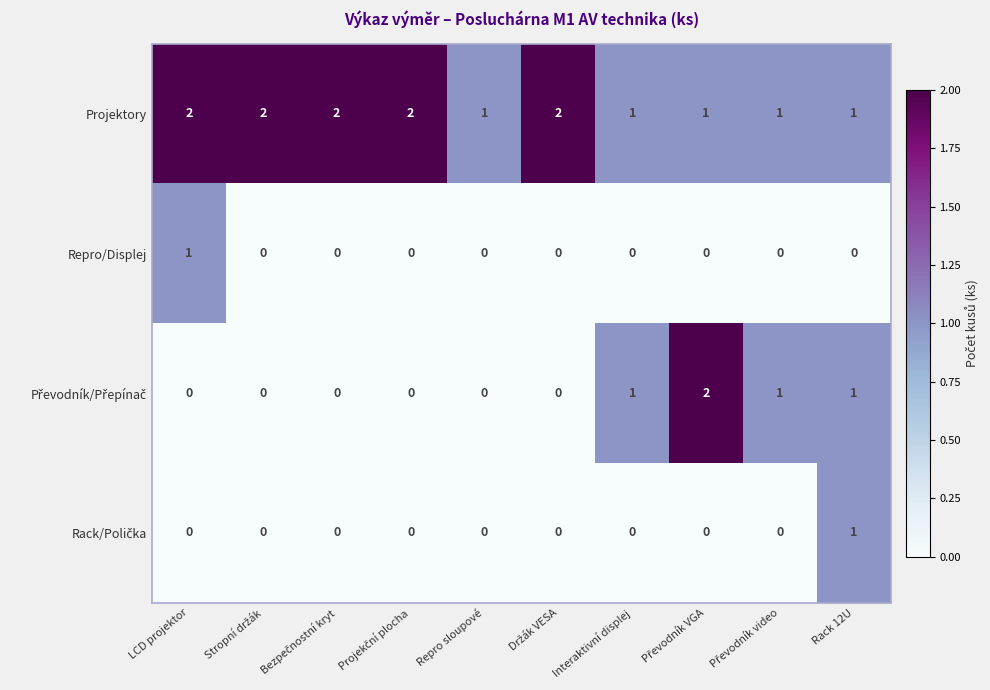

What is the sum of all Projektory values?

15